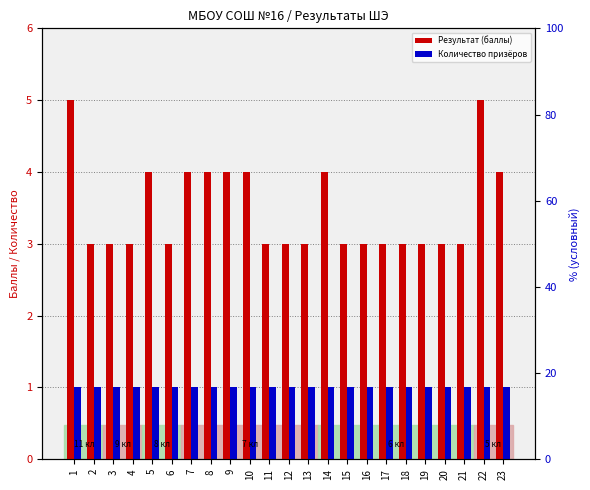

What are all the series names shown in the legend?

Результат (баллы), Количество призёров